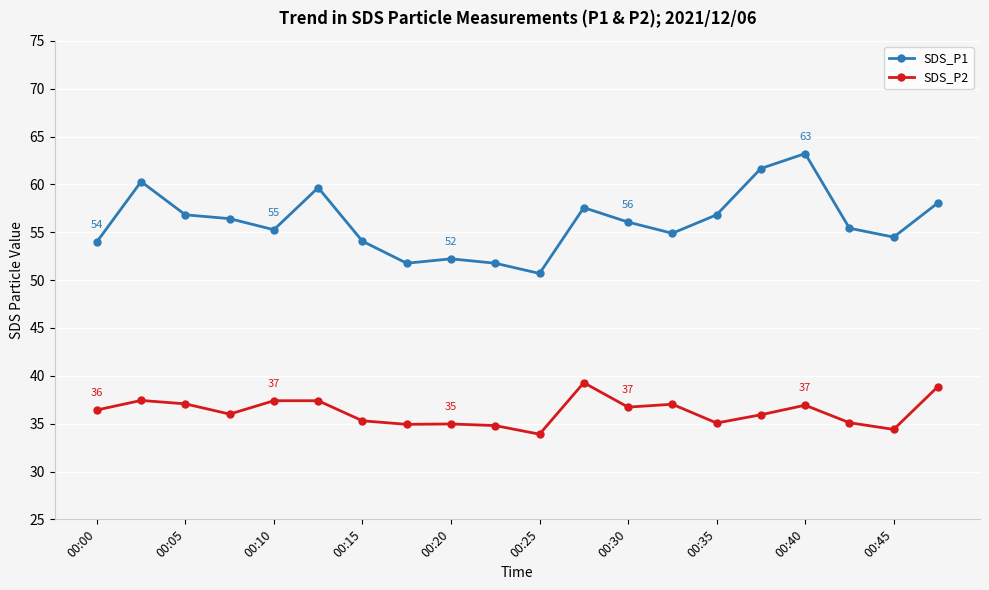

What is the difference between the second highest and second lowest values in the SDS_P1 series?

9.9